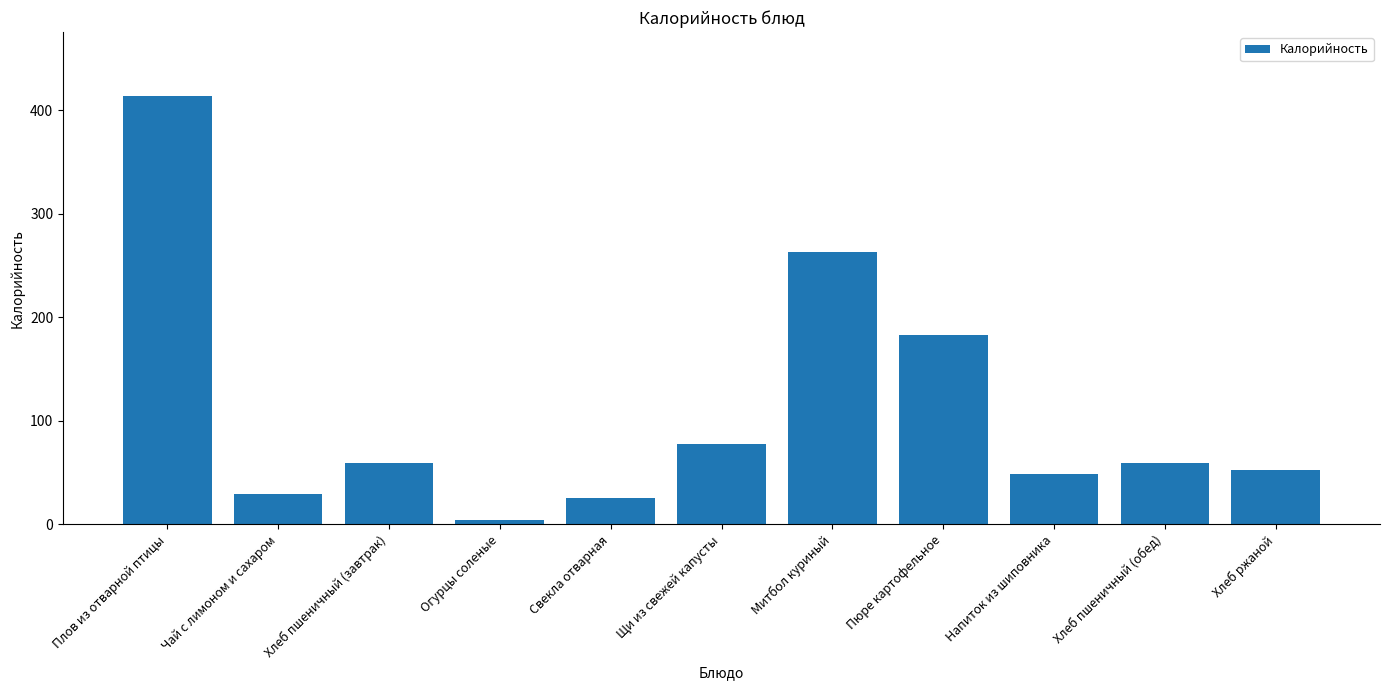

Which label corresponds to the largest value in the chart?

Плов из отварной птицы